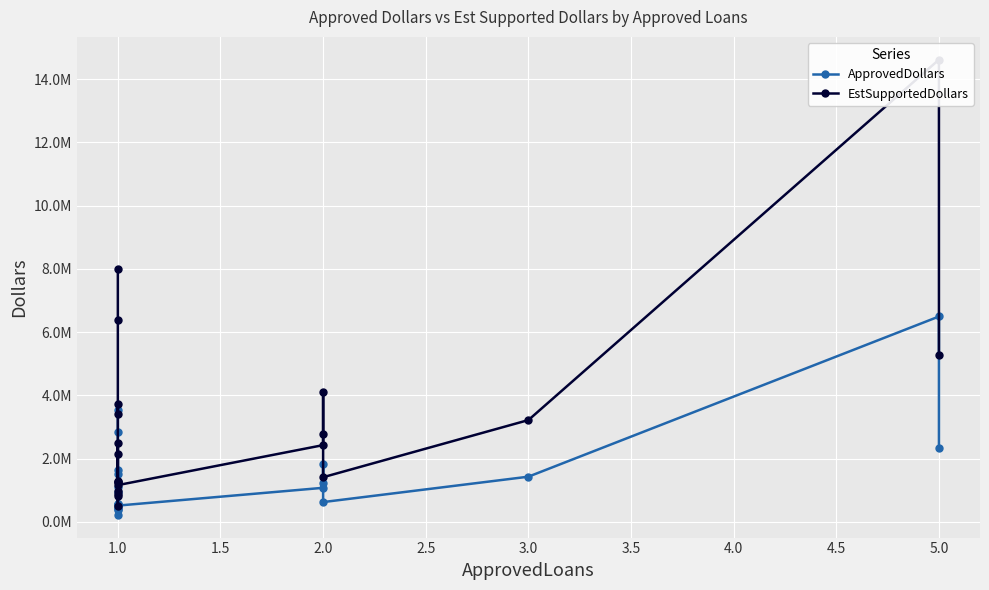

What is the maximum value shown in the chart?

14618250